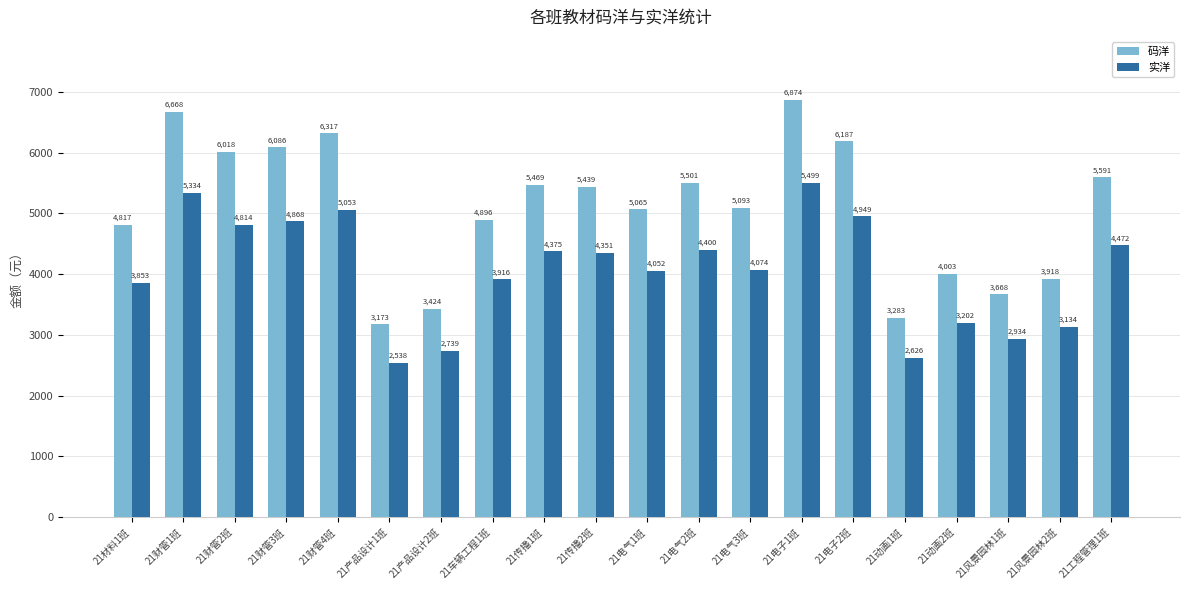

Are the bars grouped side by side (vs. stacked)?

Yes